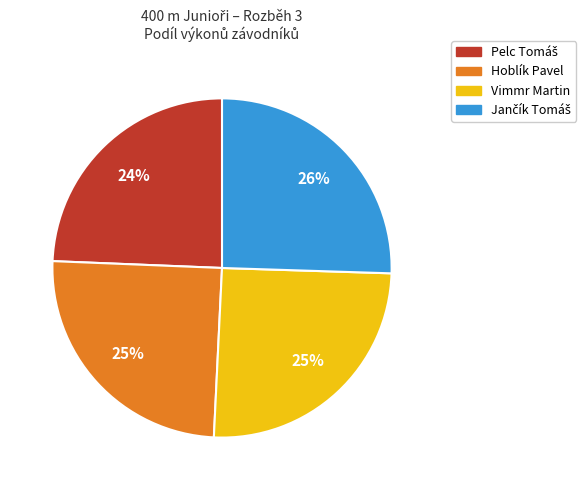

Is it true that Hoblík Pavel is 35% of the pie?

False